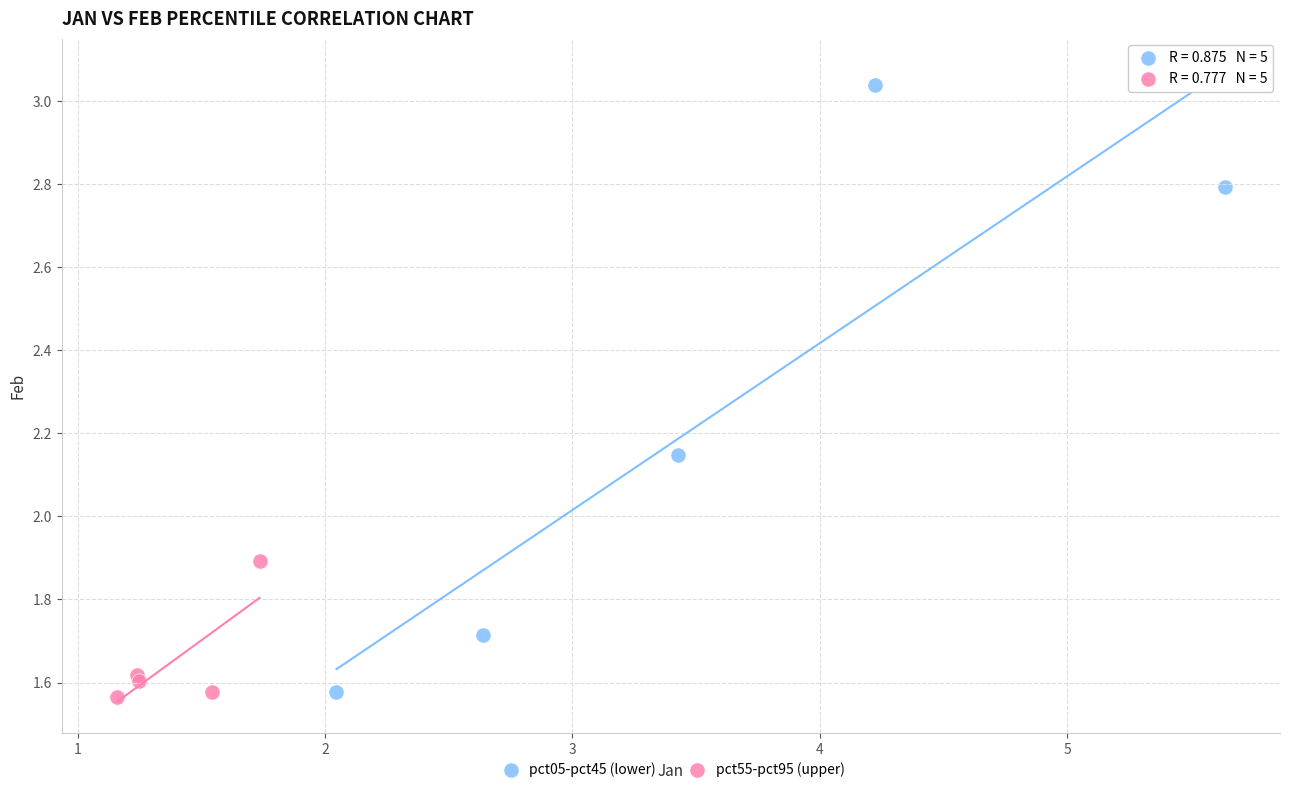

Which series reaches the maximum Y coordinate?

pct05-pct45 (lower)